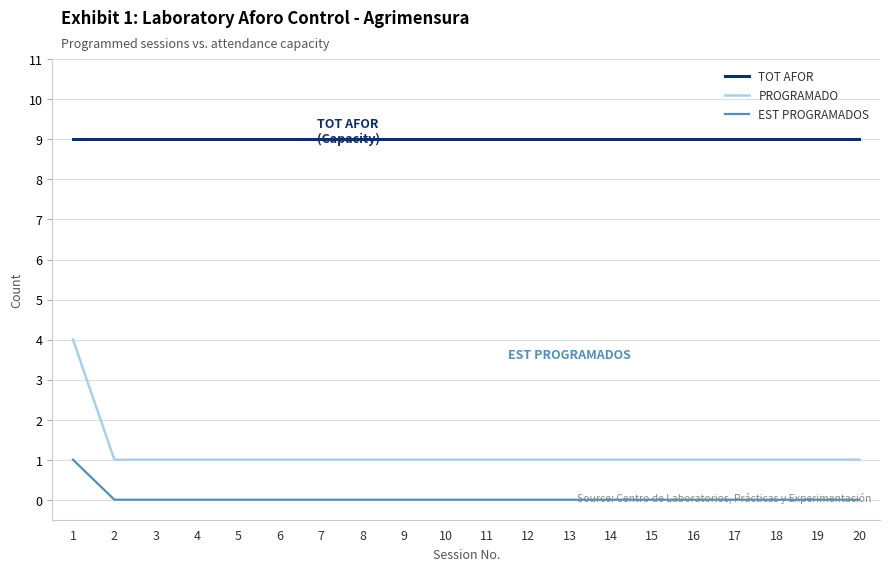

Rank the series by their maximum value, from highest to lowest.

TOT AFOR, PROGRAMADO, EST PROGRAMADOS